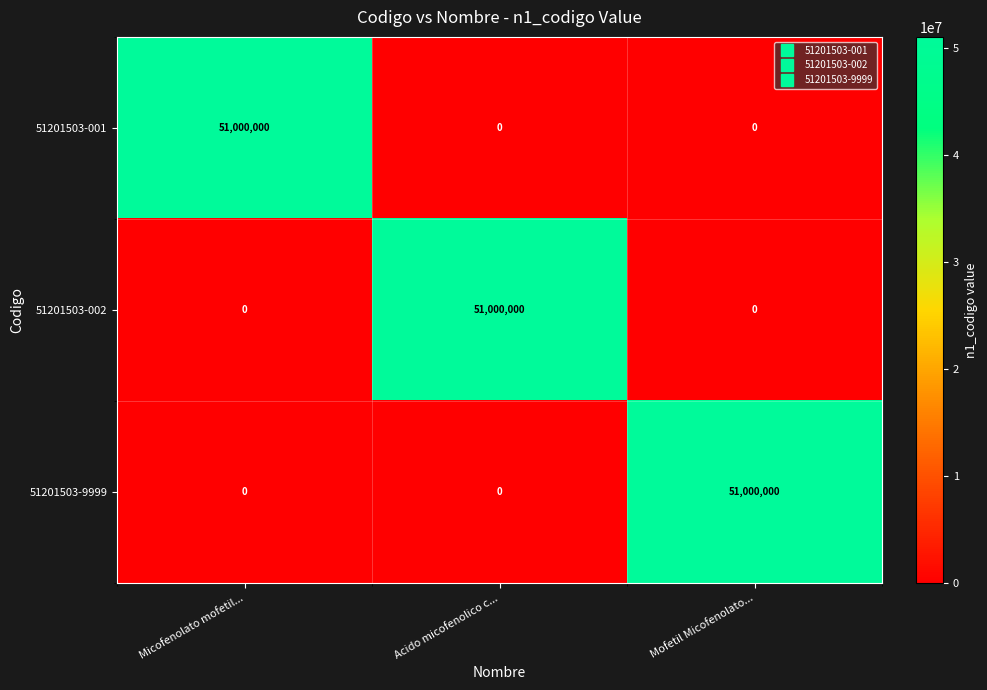

What is the total value across all series at Acido micofenolico c...?

51000000